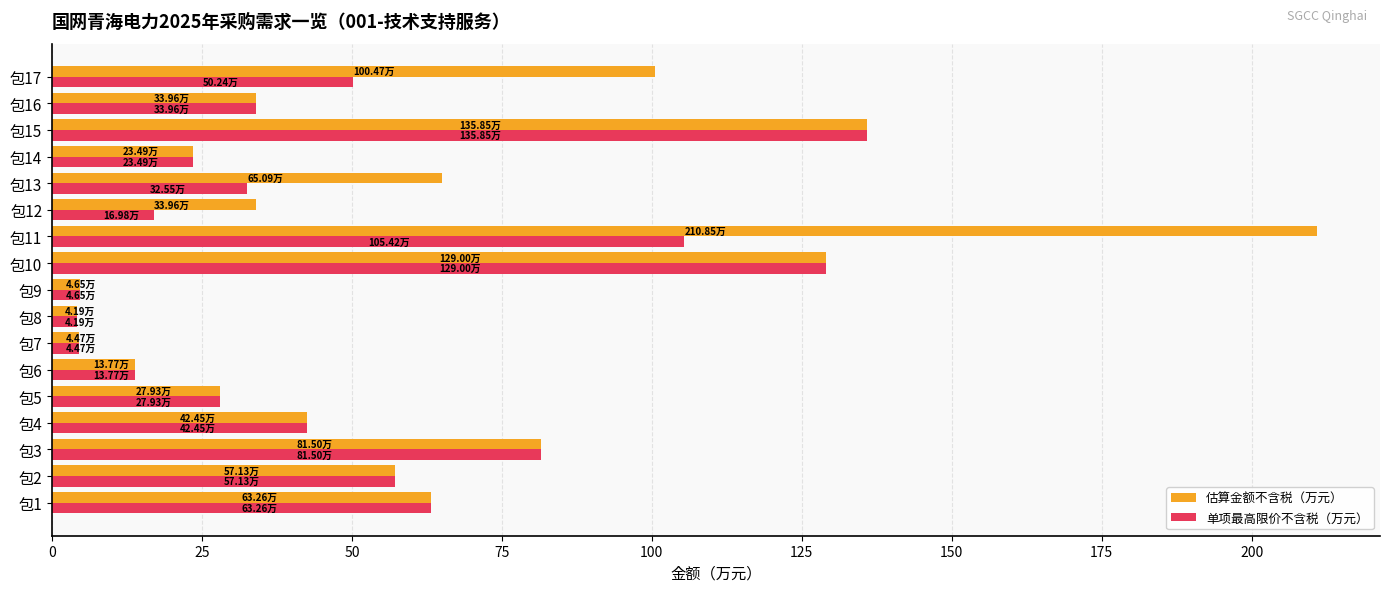

What is the average value of the 估算金额不含税（万元） series?

60.7